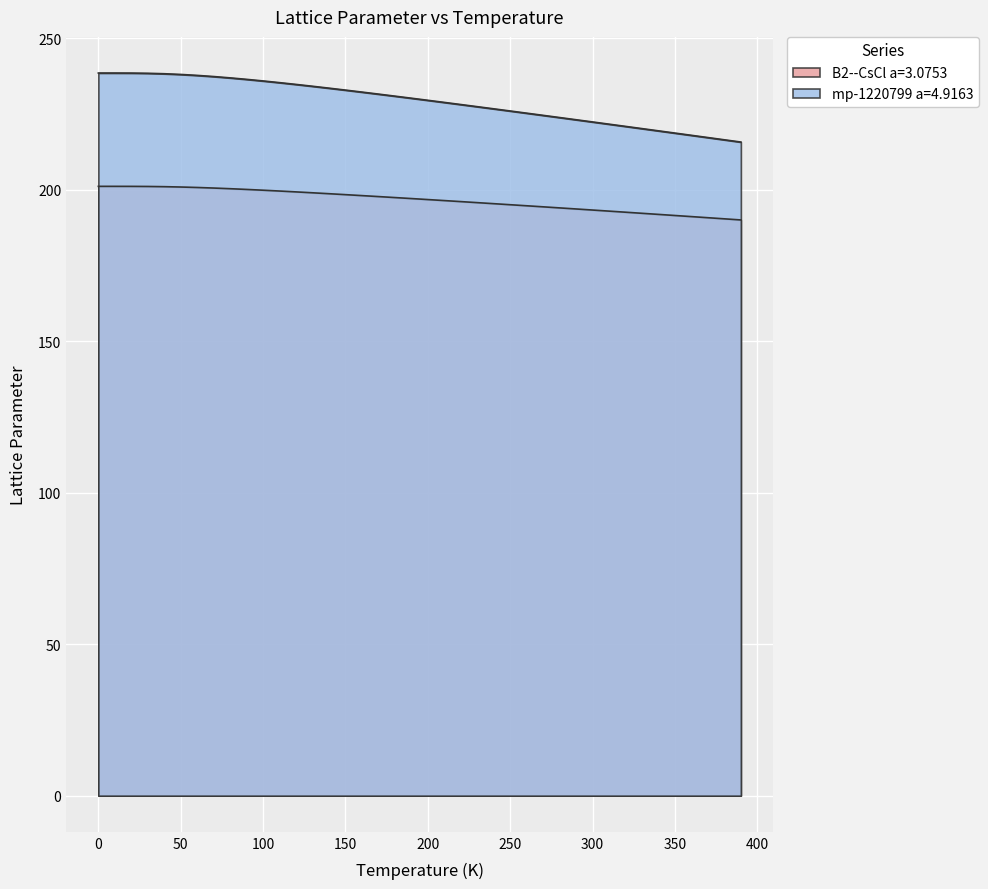

Rank the series by their maximum value, from lowest to highest.

B2--CsCl a=3.0753, mp-1220799 a=4.9163